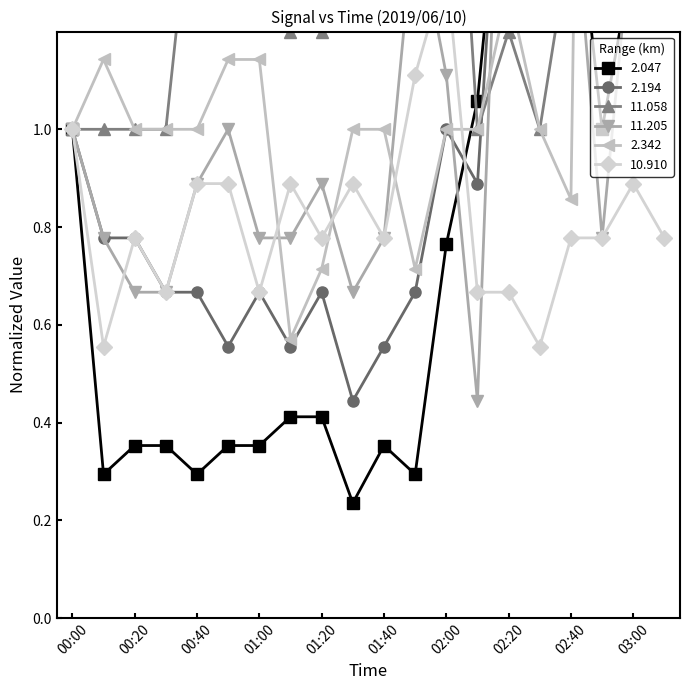

Reading left to right, transcribe all the data shown in this chart.

2.047: 00:00=1.0	00:10=0.3	00:20=0.4	00:30=0.4	00:40=0.3	00:50=0.4	01:00=0.4	01:10=0.4	01:20=0.4	01:30=0.2	01:40=0.4	01:50=0.3	02:00=0.8	02:10=1.1	02:20=1.7	02:30=1.3	02:40=1.6	02:50=1.0	03:00=1.4	03:10=1.7
2.194: 00:00=1.0	00:10=0.8	00:20=0.8	00:30=0.7	00:40=0.7	00:50=0.6	01:00=0.7	01:10=0.6	01:20=0.7	01:30=0.4	01:40=0.6	01:50=0.7	02:00=1.0	02:10=0.9	02:20=1.9	02:30=3.8	02:40=4.3	02:50=2.7	03:00=3.3	03:10=2.8
11.058: 00:00=1.0	00:10=1.0	00:20=1.0	00:30=1.0	00:40=1.6	00:50=1.6	01:00=1.6	01:10=1.2	01:20=1.2	01:30=1.4	01:40=1.6	01:50=2.2	02:00=2.0	02:10=1.0	02:20=1.2	02:30=1.0	02:40=1.4	02:50=2.0	03:00=1.8	03:10=1.6
11.205: 00:00=1.0	00:10=0.8	00:20=0.7	00:30=0.7	00:40=0.9	00:50=1.0	01:00=0.8	01:10=0.8	01:20=0.9	01:30=0.7	01:40=0.8	01:50=1.4	02:00=1.1	02:10=0.4	02:20=2.1	02:30=1.8	02:40=1.6	02:50=0.8	03:00=1.4	03:10=1.2
2.342: 00:00=1.0	00:10=1.1	00:20=1.0	00:30=1.0	00:40=1.0	00:50=1.1	01:00=1.1	01:10=0.6	01:20=0.7	01:30=1.0	01:40=1.0	01:50=0.7	02:00=1.0	02:10=1.0	02:20=1.3	02:30=1.0	02:40=0.9	02:50=5.3	03:00=3.6	03:10=1.6
10.910: 00:00=1.0	00:10=0.6	00:20=0.8	00:30=0.7	00:40=0.9	00:50=0.9	01:00=0.7	01:10=0.9	01:20=0.8	01:30=0.9	01:40=0.8	01:50=1.1	02:00=1.3	02:10=0.7	02:20=0.7	02:30=0.6	02:40=0.8	02:50=0.8	03:00=0.9	03:10=0.8